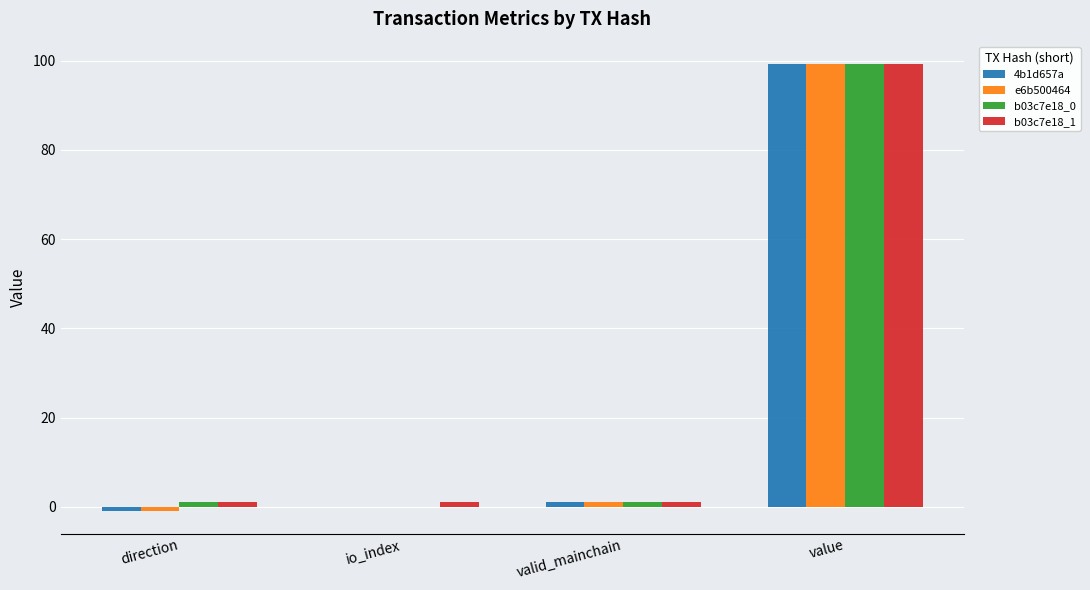

Is the value of b03c7e18_1 at value greater than the value of b03c7e18_0 at direction?

Yes